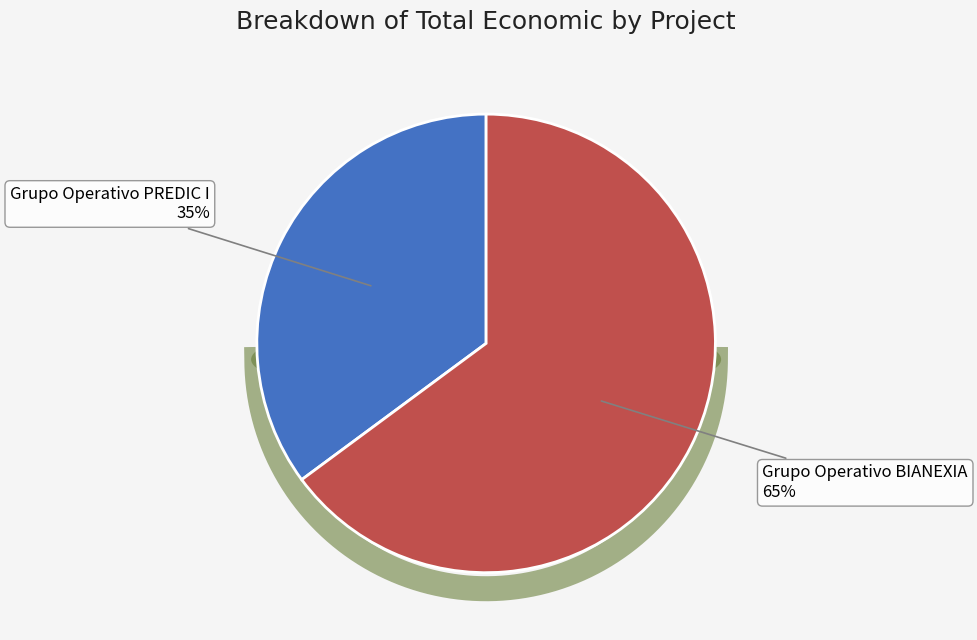

Count the number of slices in the pie.

2